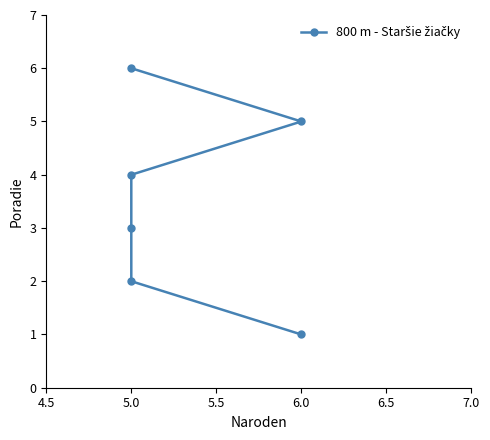

What is the smallest value displayed?

1